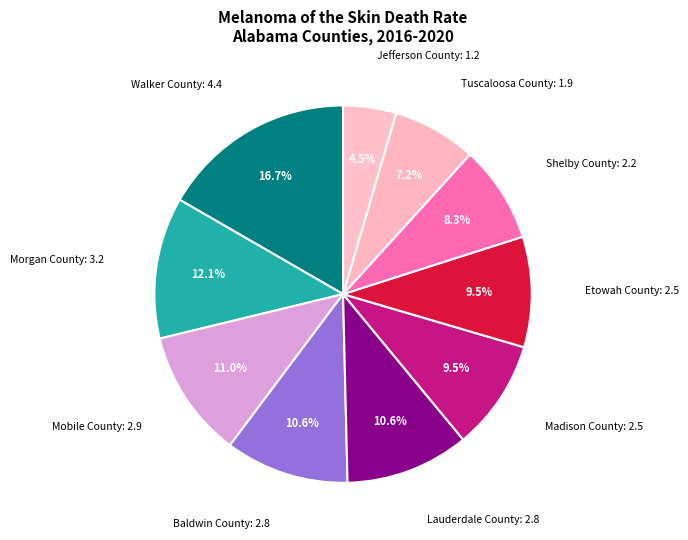

Which category has the smallest portion of the pie?

Jefferson County